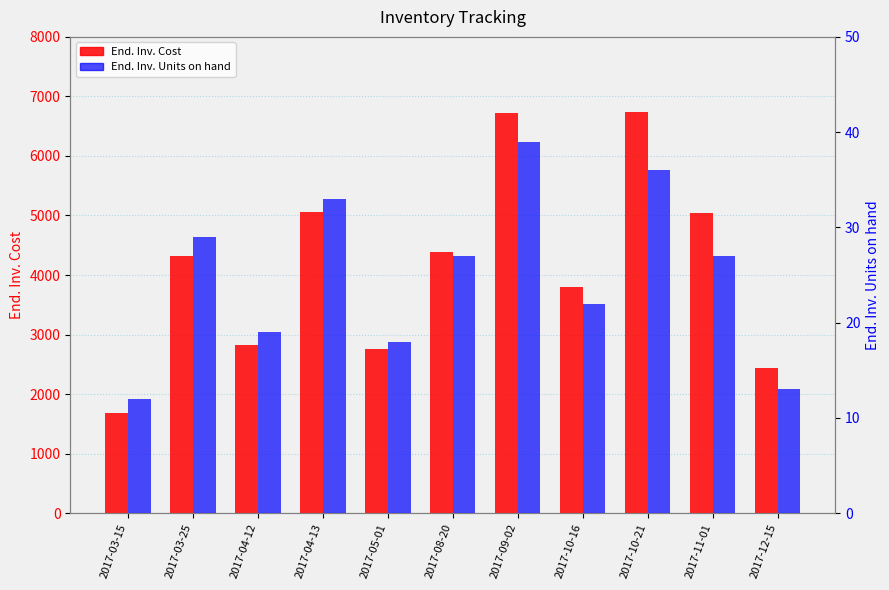

What position from the right is 2017-04-13?

8